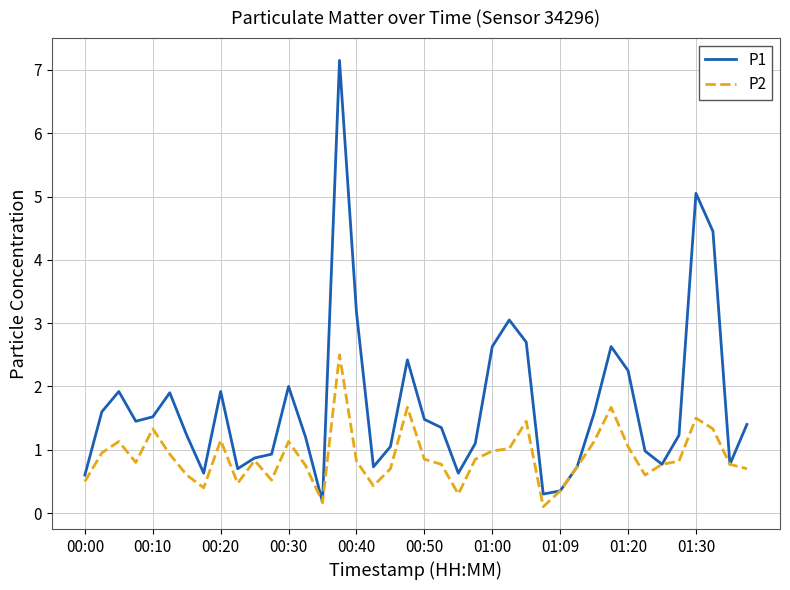

True or false: P2 has more than 2 interior local peaks.

True